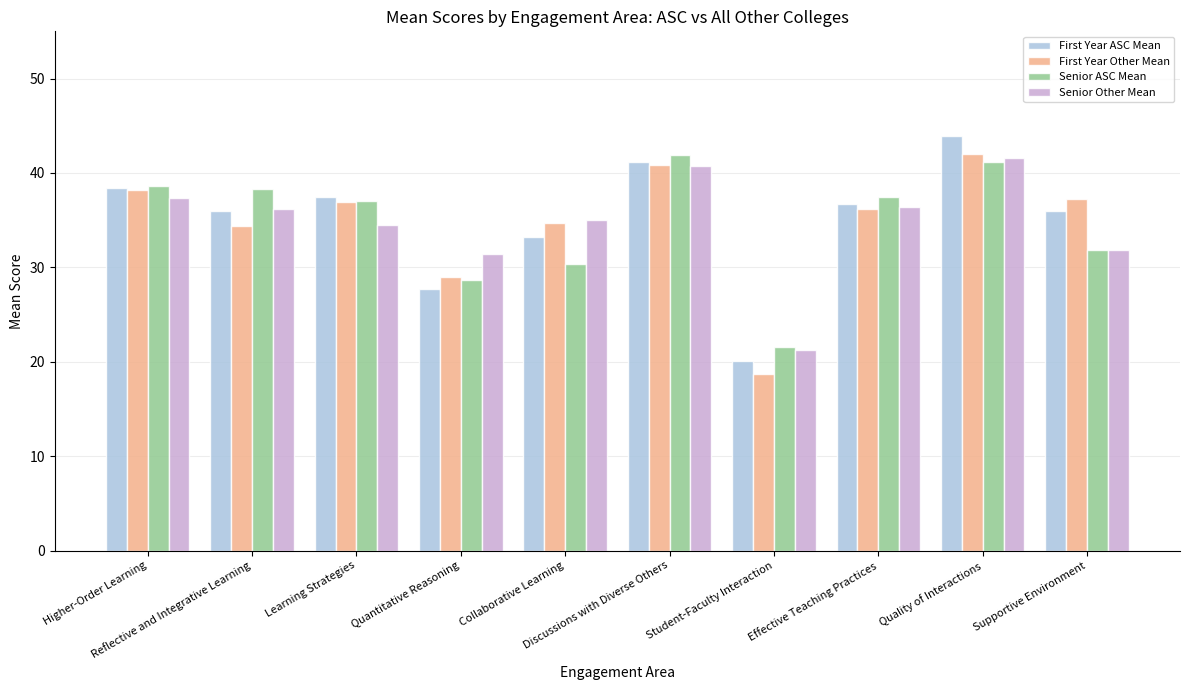

What position from the right is Supportive Environment?

1